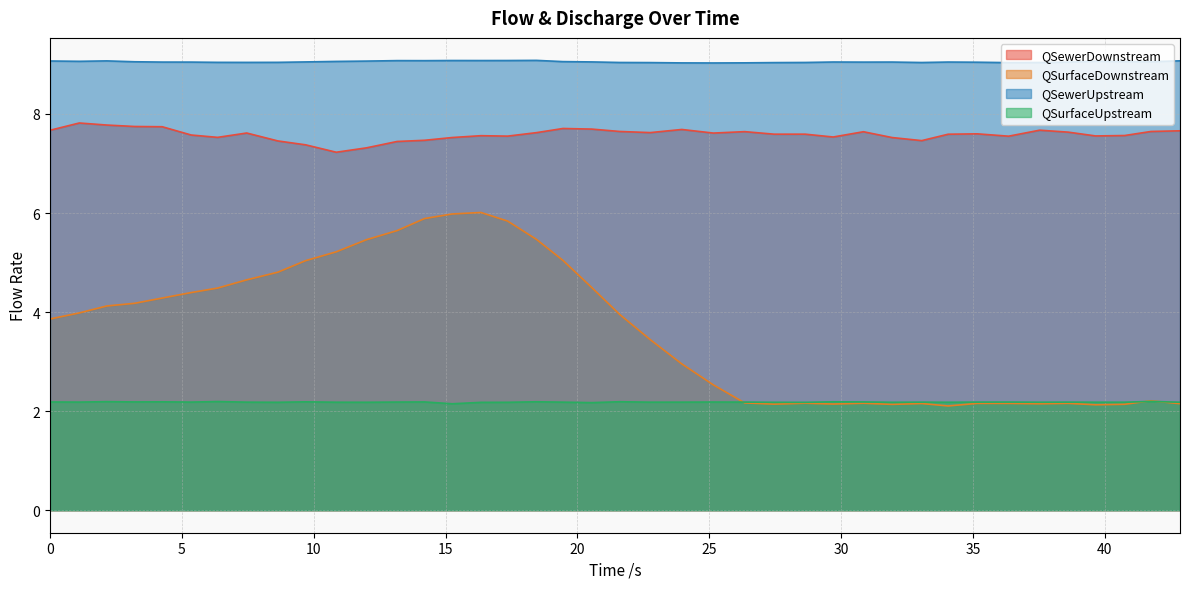

What is the highest value of the QSurfaceUpstream series?

2.2